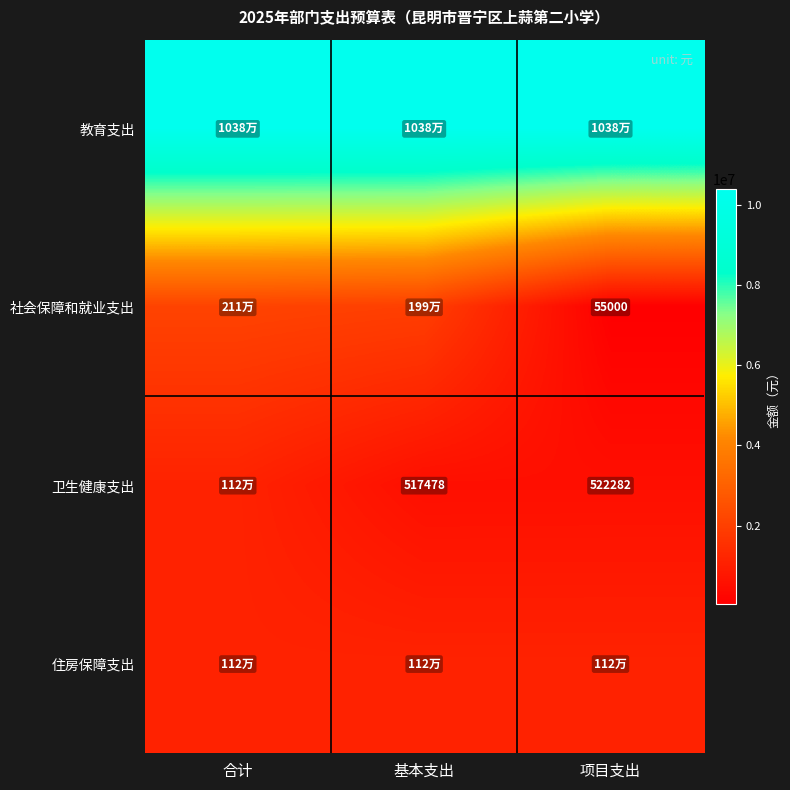

How many series are shown in this chart?

4